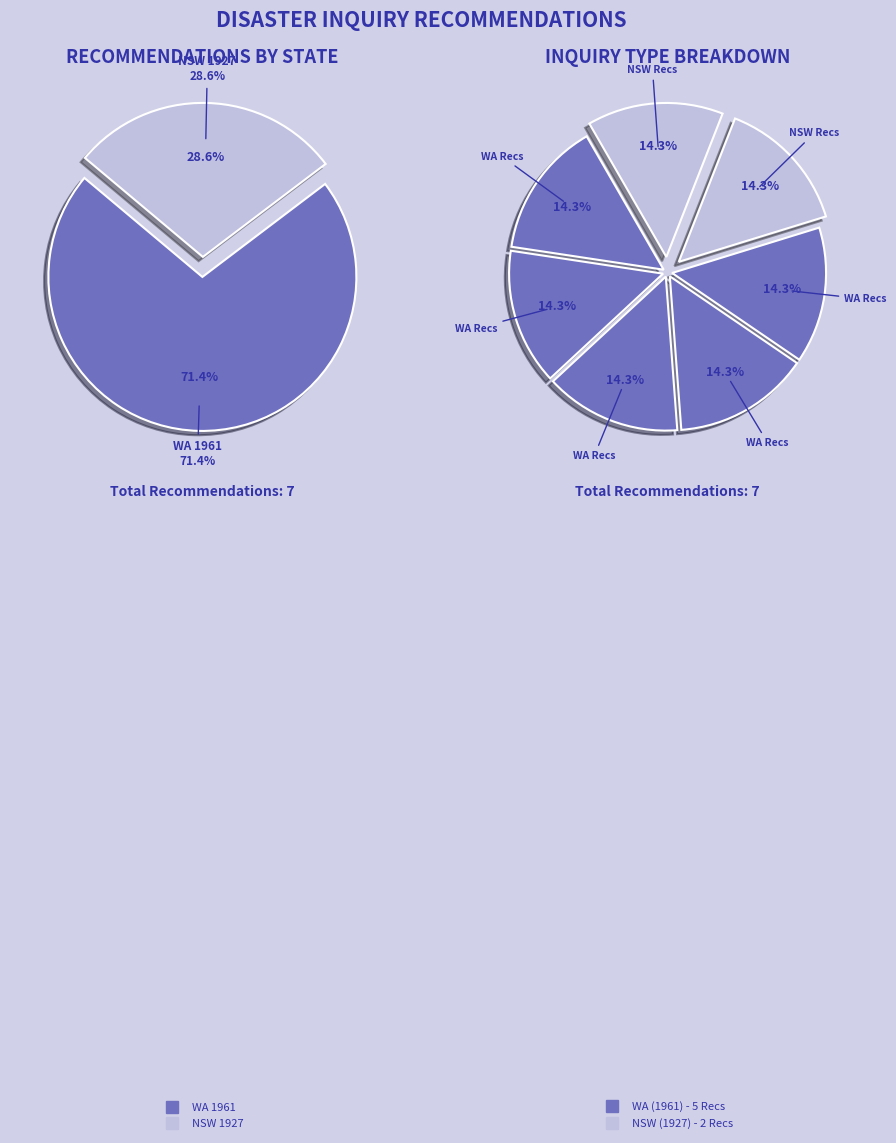

Do REC019-4151 and REC019-4149 together represent more than half of the pie?

No